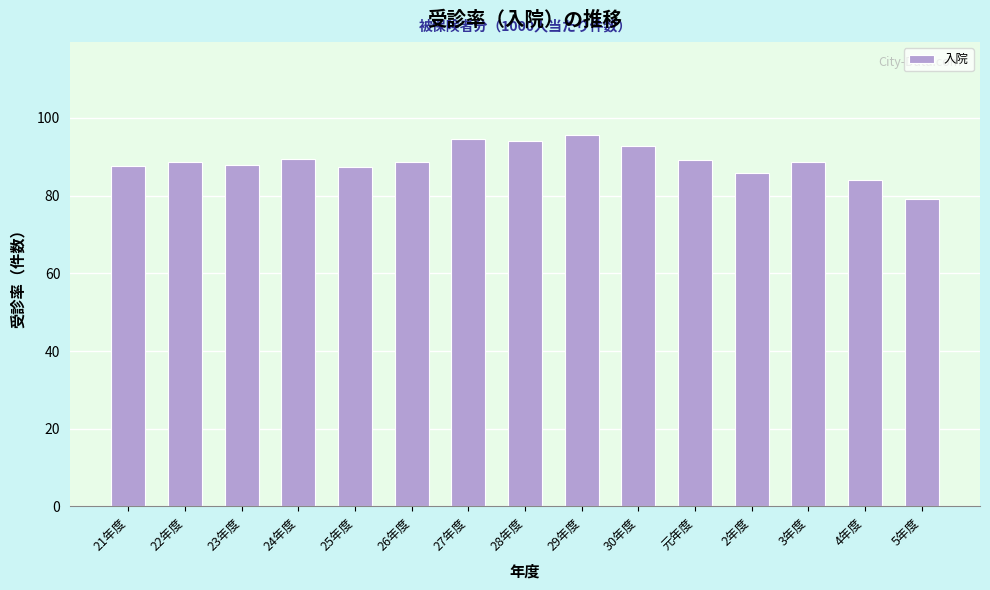

What is the sum of all values?

1334.1